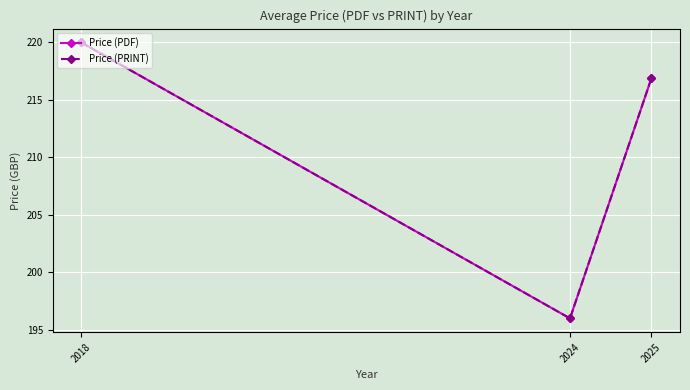

Is this an area chart (filled region under the line)?

No